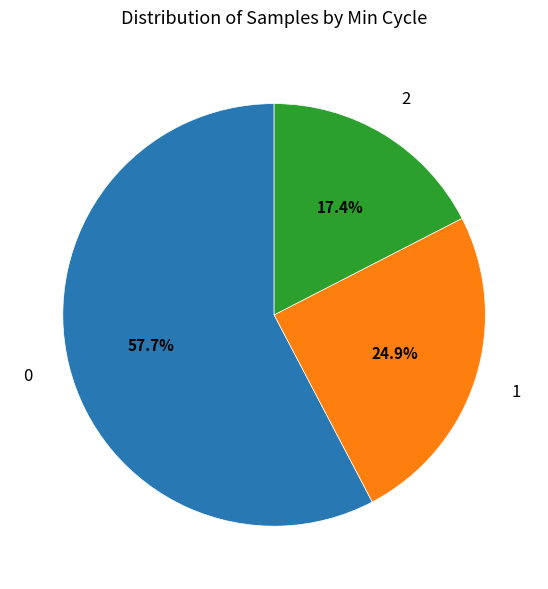

Is there a majority slice in this chart?

Yes